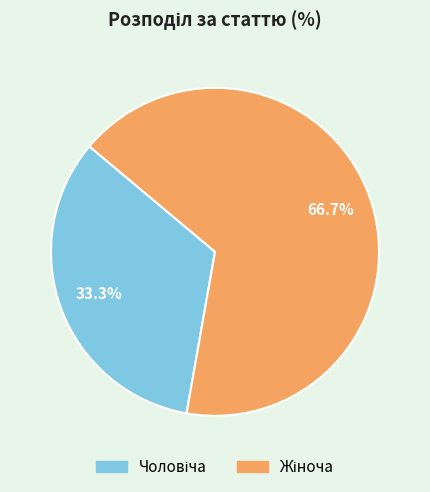

Does any single category account for the majority?

Yes